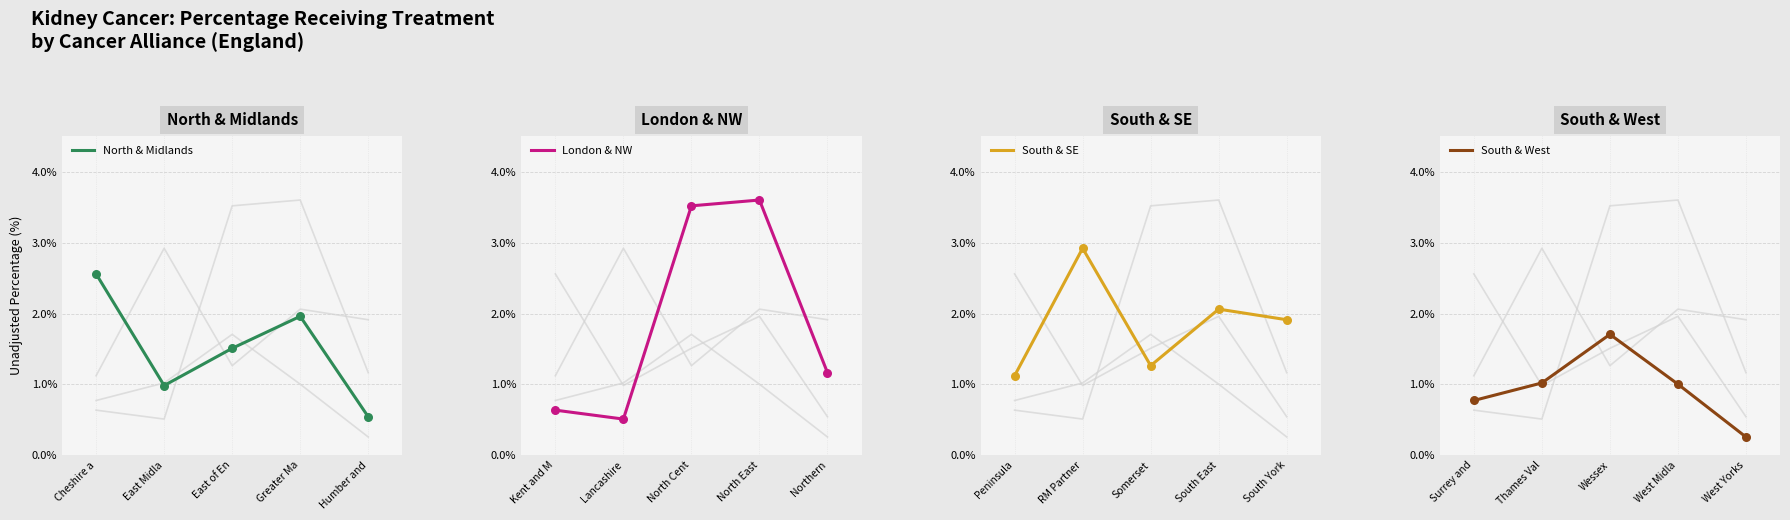

What are all the series names shown in the legend?

North & Midlands, London & NW, South & SE, South & West